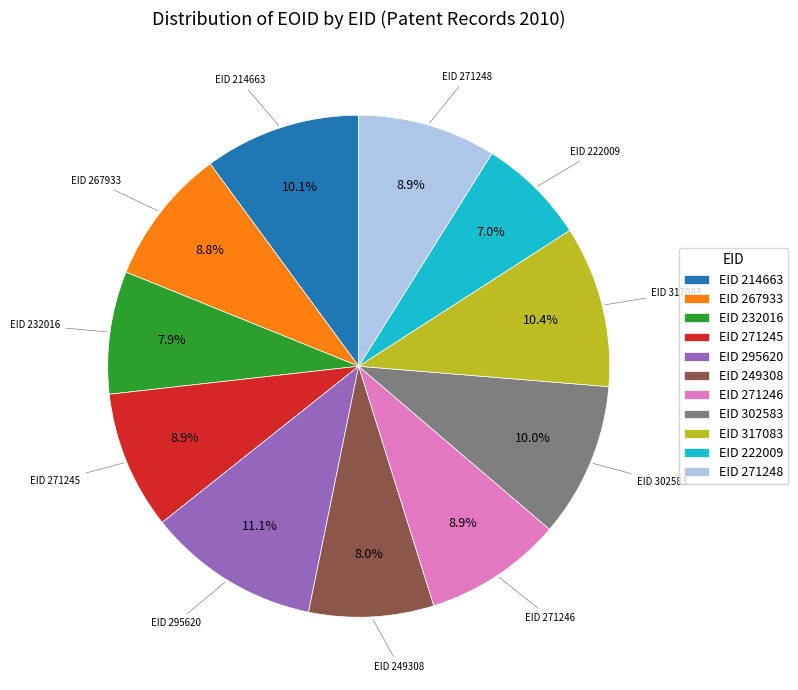

Is there any slice that represents more than half of the pie?

No